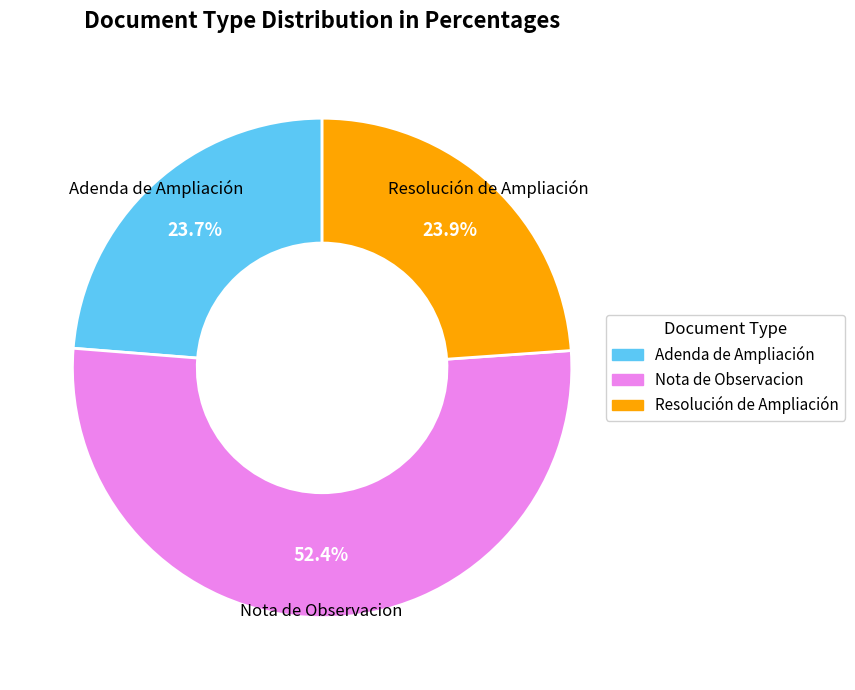

What is the majority slice?

Nota de Observacion